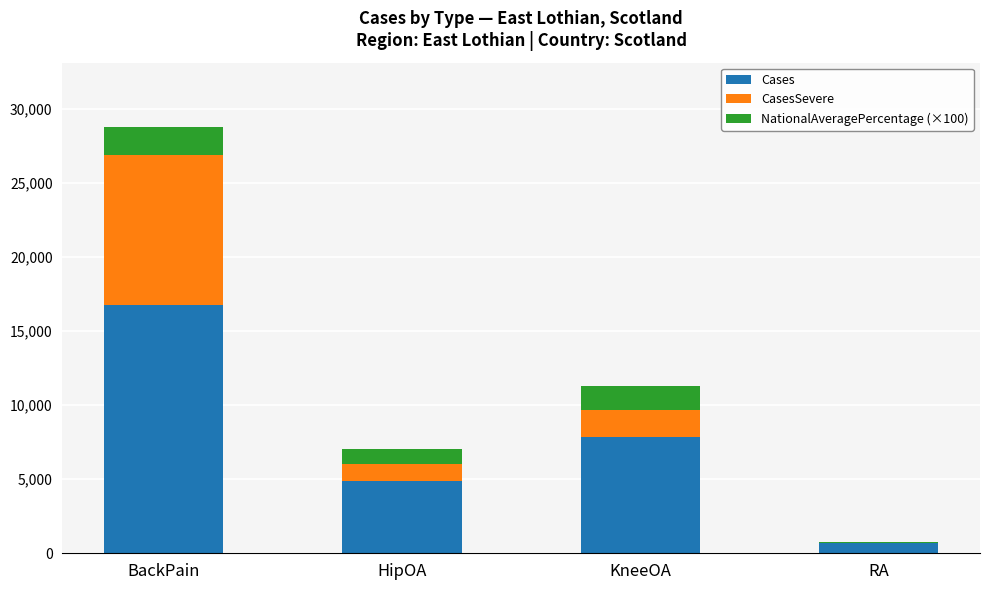

At which category is the sum across all series the highest?

BackPain